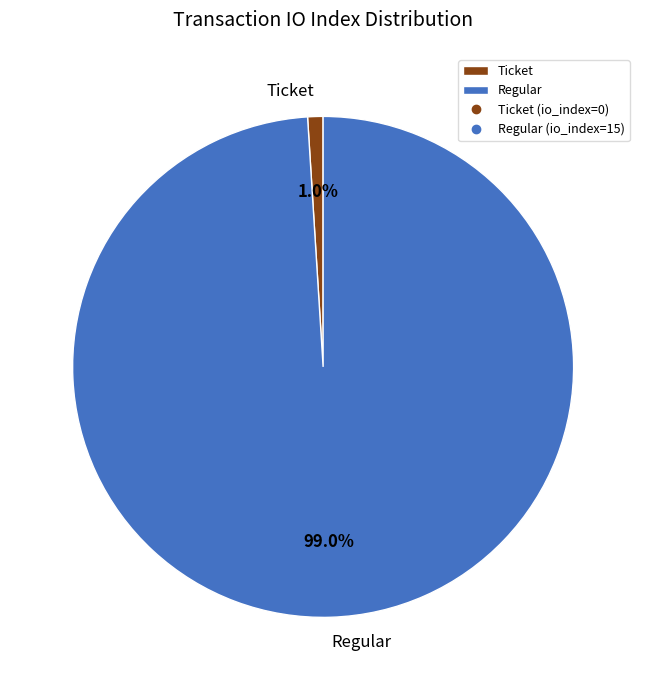

Which category accounts for the majority?

Regular